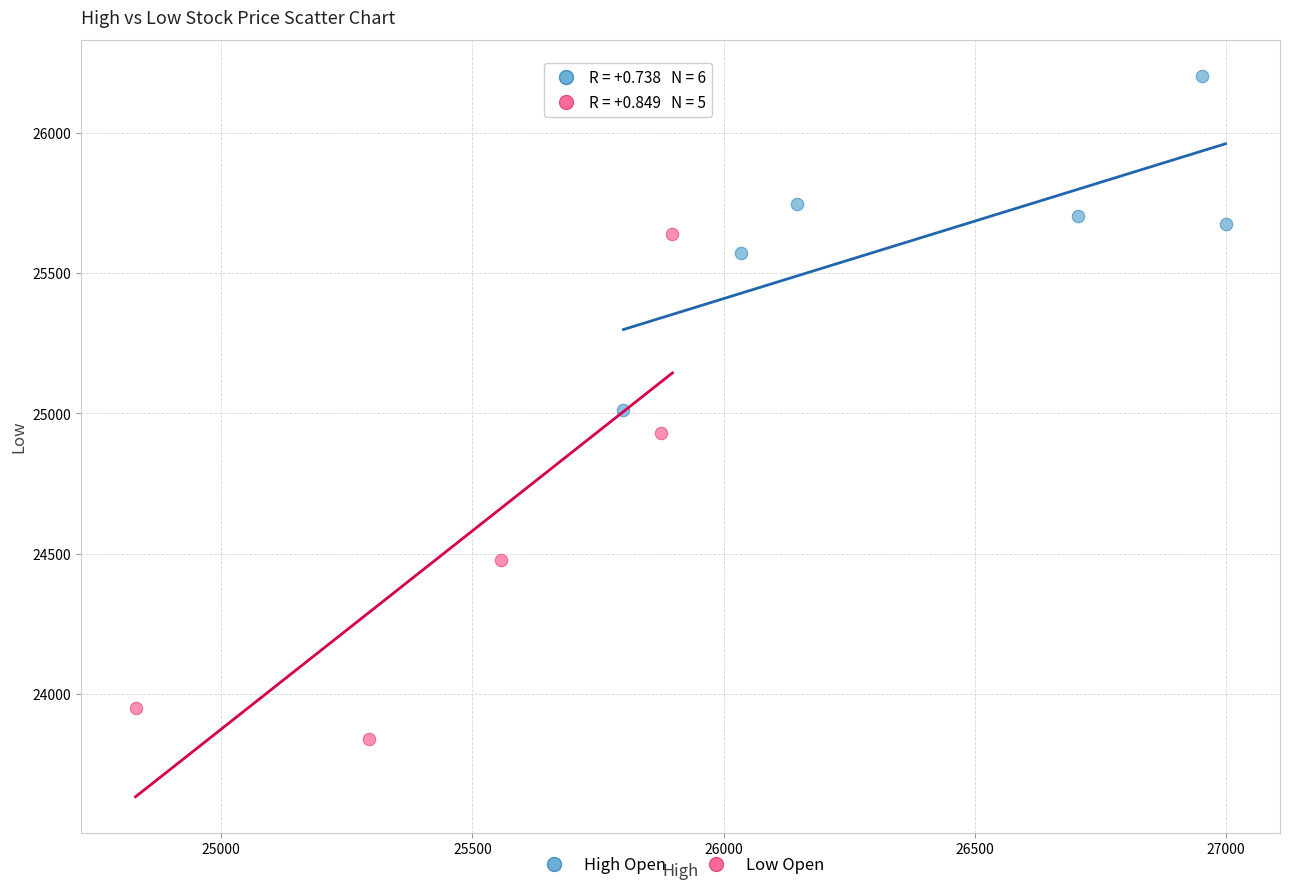

Which series reaches the maximum Y coordinate?

High Open